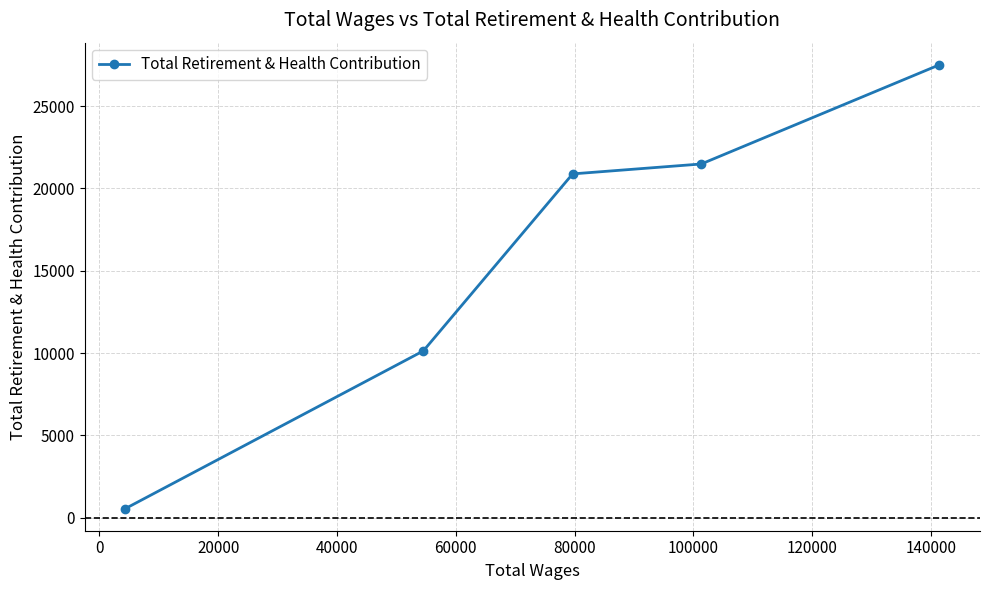

What is the difference between the maximum and minimum values?

26961